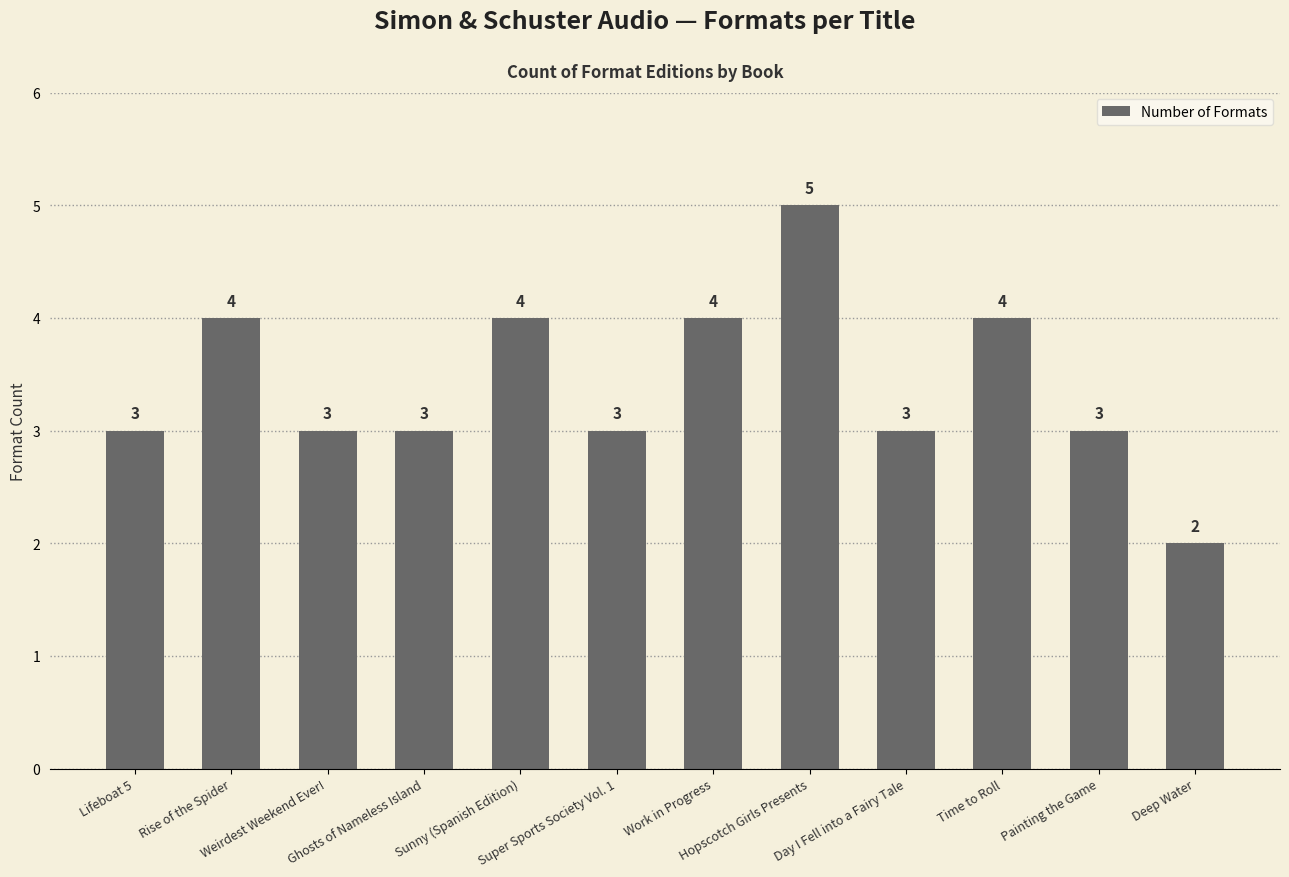

Count the values in the range 3 to 4.

10